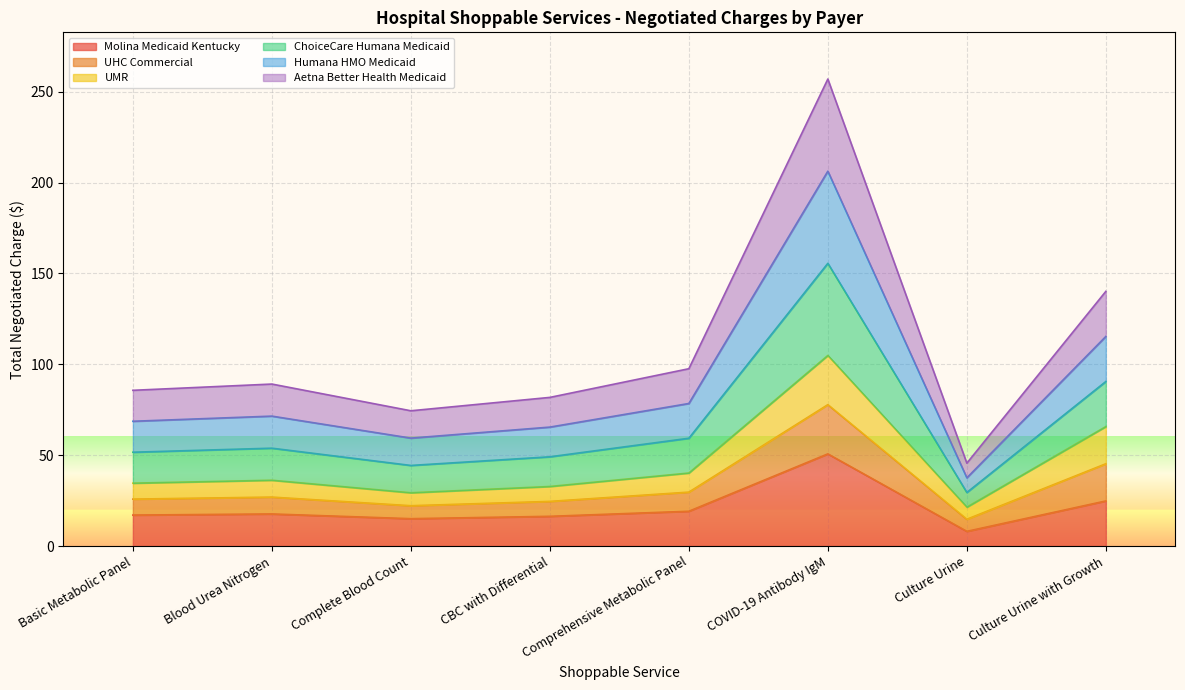

List the labels in order of Molina Medicaid Kentucky value, largest first.

COVID-19 Antibody IgM, Culture Urine with Growth, Comprehensive Metabolic Panel, Blood Urea Nitrogen, Basic Metabolic Panel, CBC with Differential, Complete Blood Count, Culture Urine